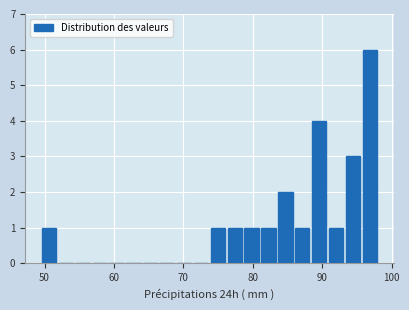

Around what value on the x-axis is the tallest bar? Give the approximate position of its centre, as read against the axis.

97